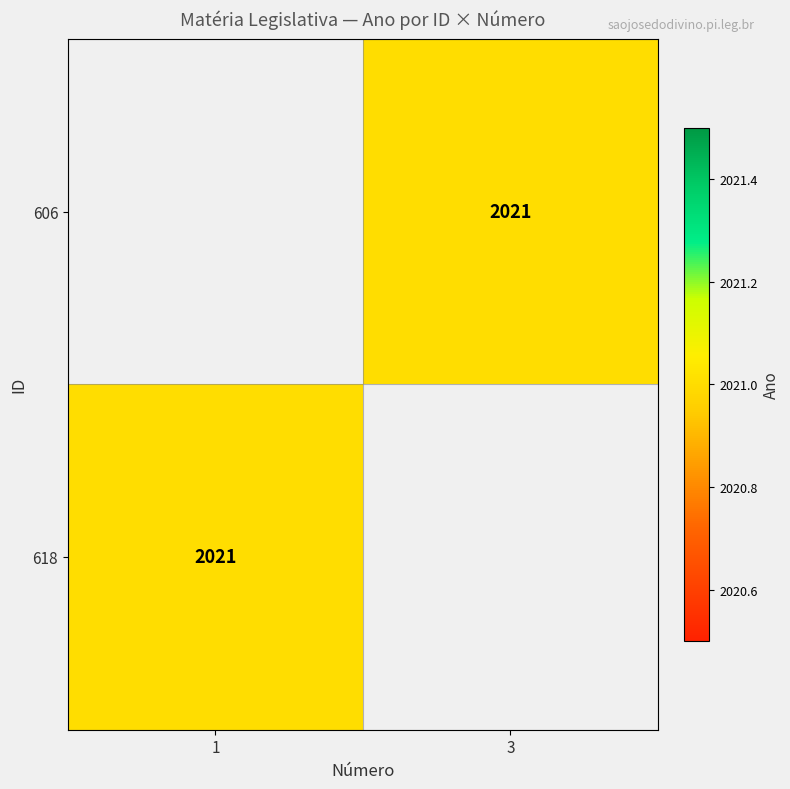

Is it true that 606 equals 1339 at 3?

False